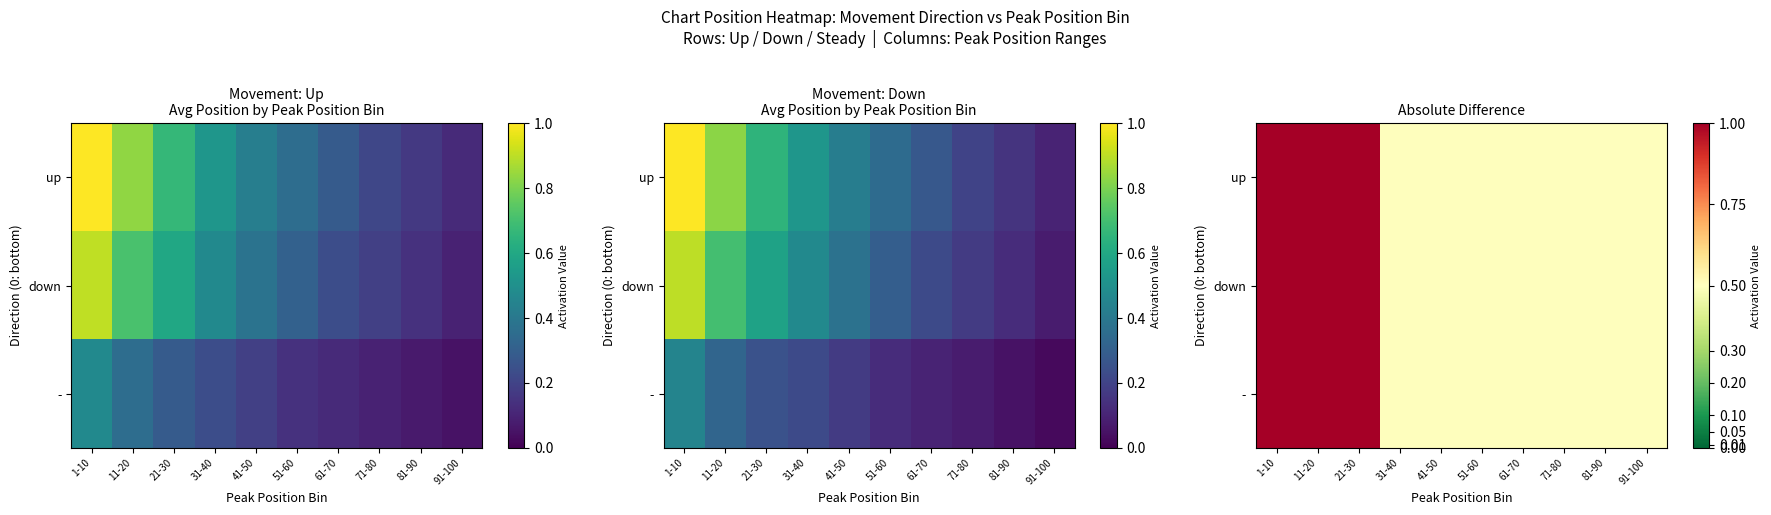

Rank the series at 61-70 from lowest to highest value.

up, down, -